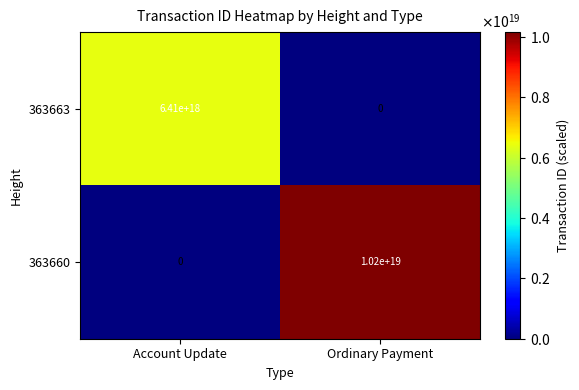

Which series has the largest total across all categories?

363660